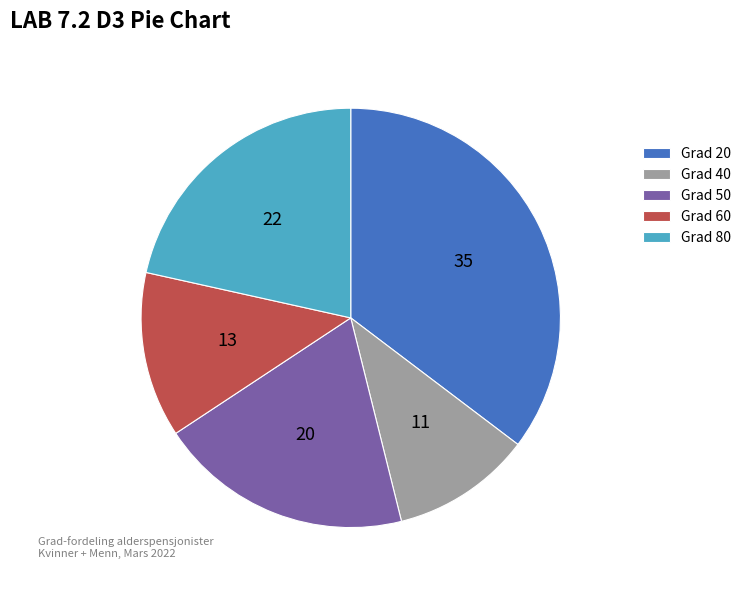

Count the number of slices in the pie.

5